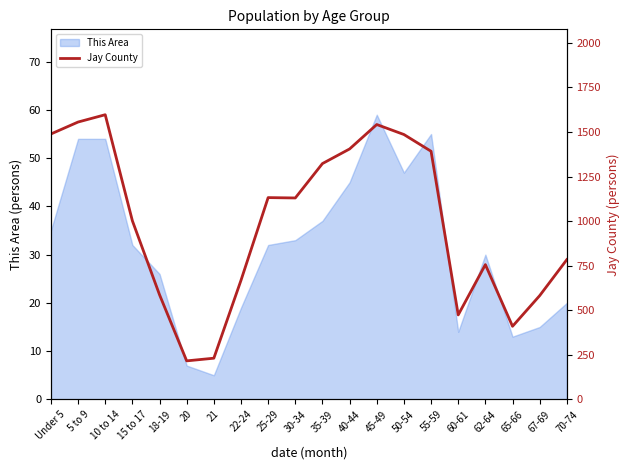

Reading left to right, transcribe all the data shown in this chart.

Under 5=1489	5 to 9=1556	10 to 14=1597	15 to 17=1002	18-19=587	20=216	21=231	22-24=668	25-29=1132	30-34=1130	35-39=1323	40-44=1405	45-49=1542	50-54=1486	55-59=1392	60-61=474	62-64=756	65-66=410	67-69=582	70-74=784